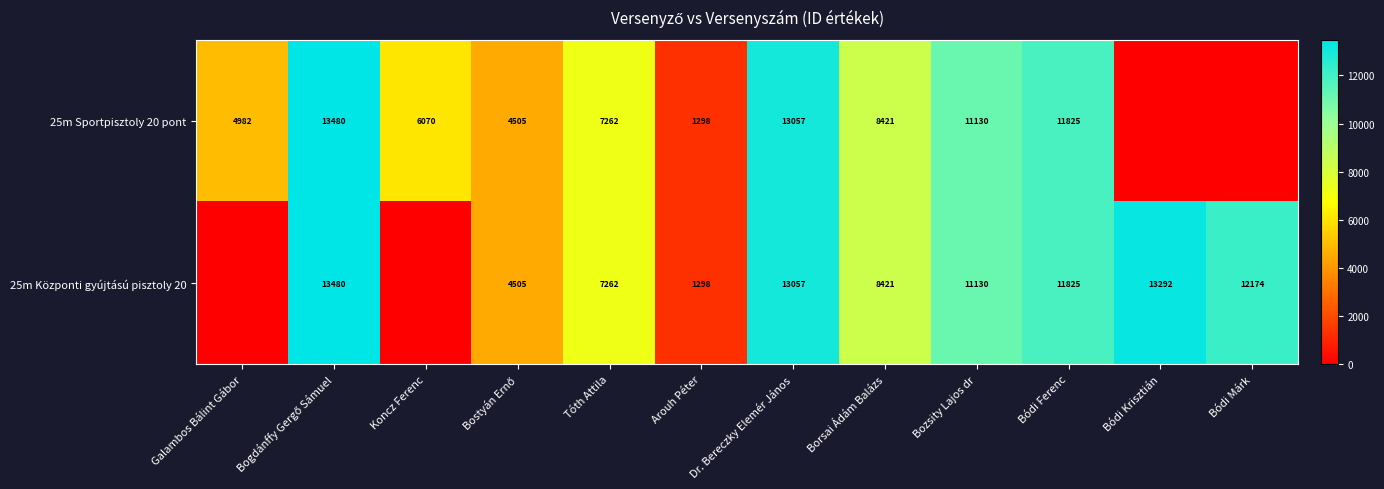

Count the number of categories in the chart.

12